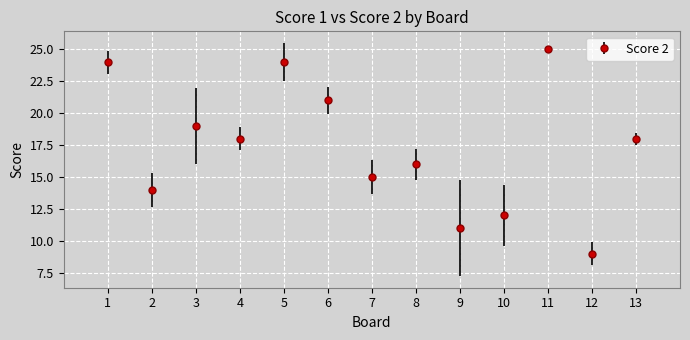

Read the value at 2.

14